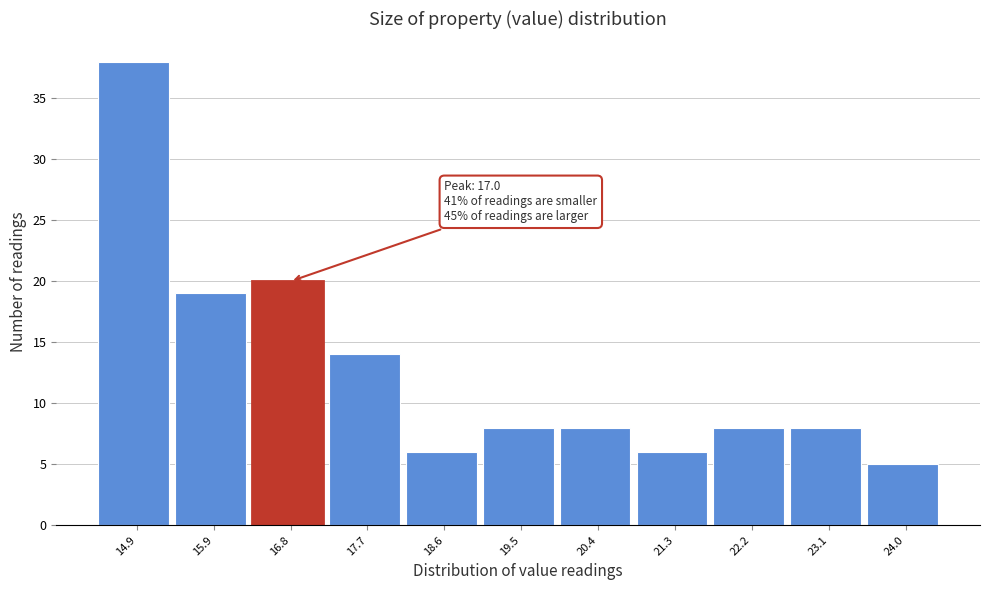

Over which range of the x-axis is the bar tallest?

14.5 to 15.4